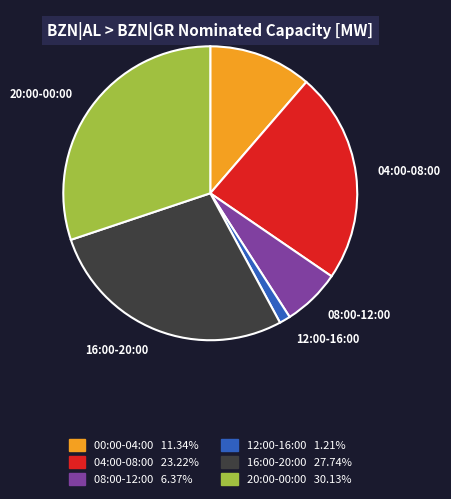

Count the number of slices in the pie.

6